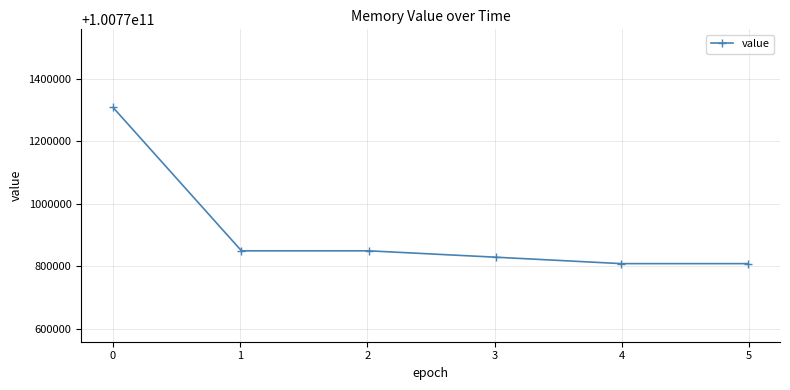

Reading right to left, transcribe all the data shown in this chart.

100770807808	100770807808	100770828288	100770848768	100770848768	100771307520